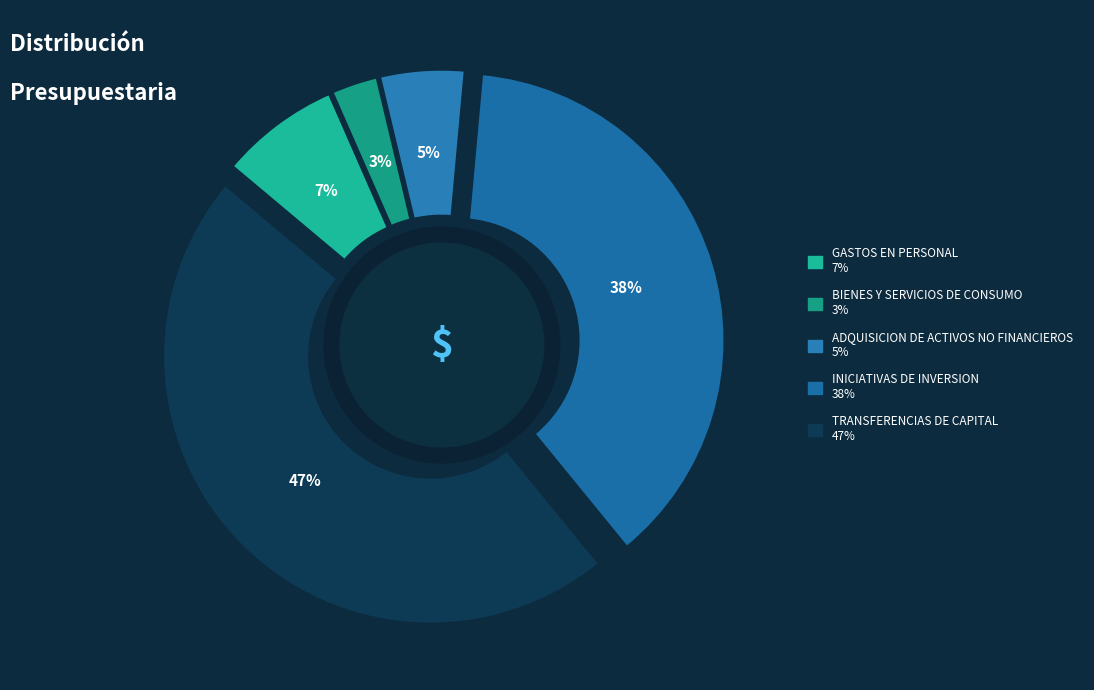

Is it true that ADQUISICION DE ACTIVOS NO FINANCIEROS is 13% of the pie?

False